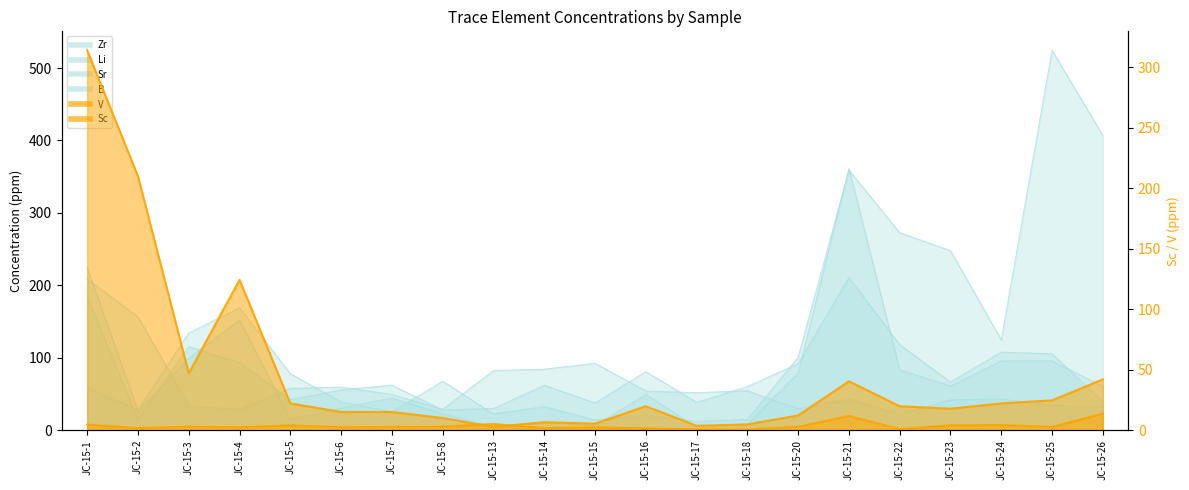

At which category is the sum across all series the highest?

JC-15-21